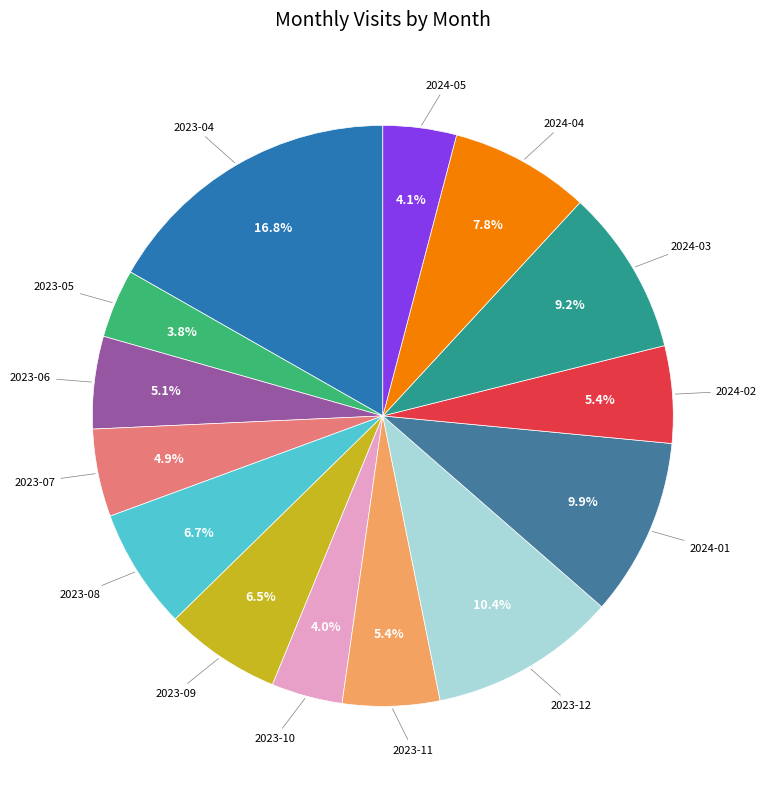

How many segments does this pie chart have?

14